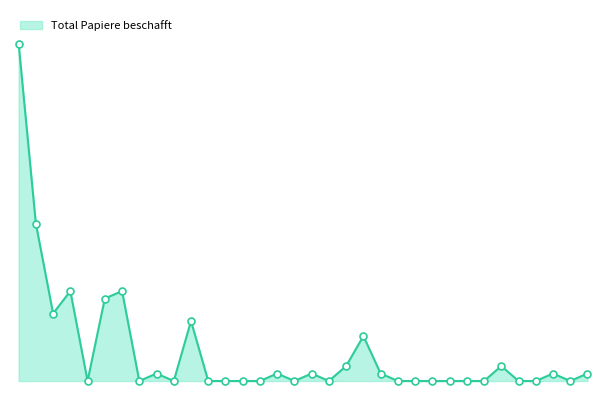

Is this an area chart (filled region under the line)?

Yes